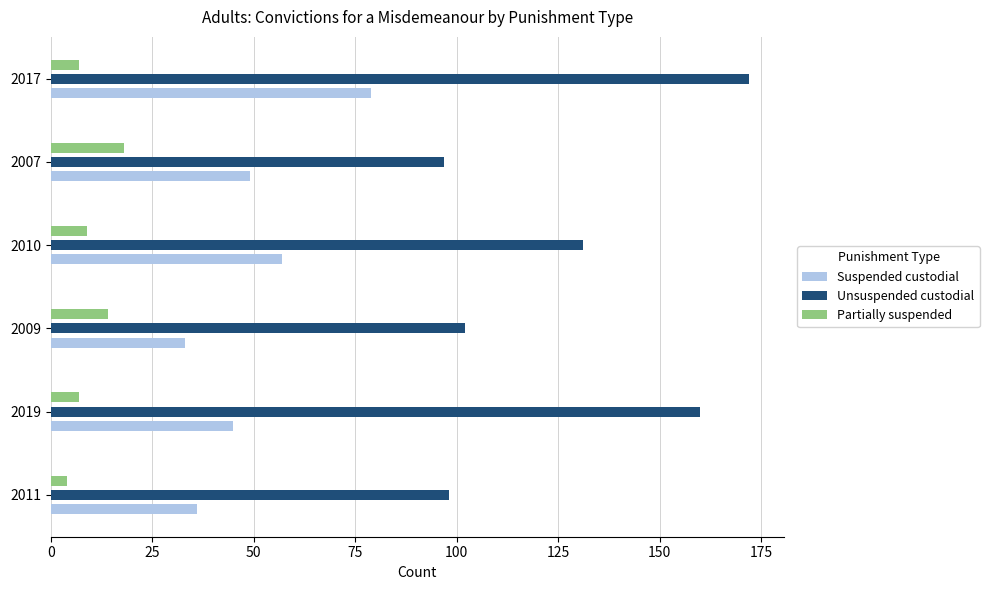

Rank the series at 2010 from highest to lowest value.

Unsuspended custodial, Suspended custodial, Partially suspended